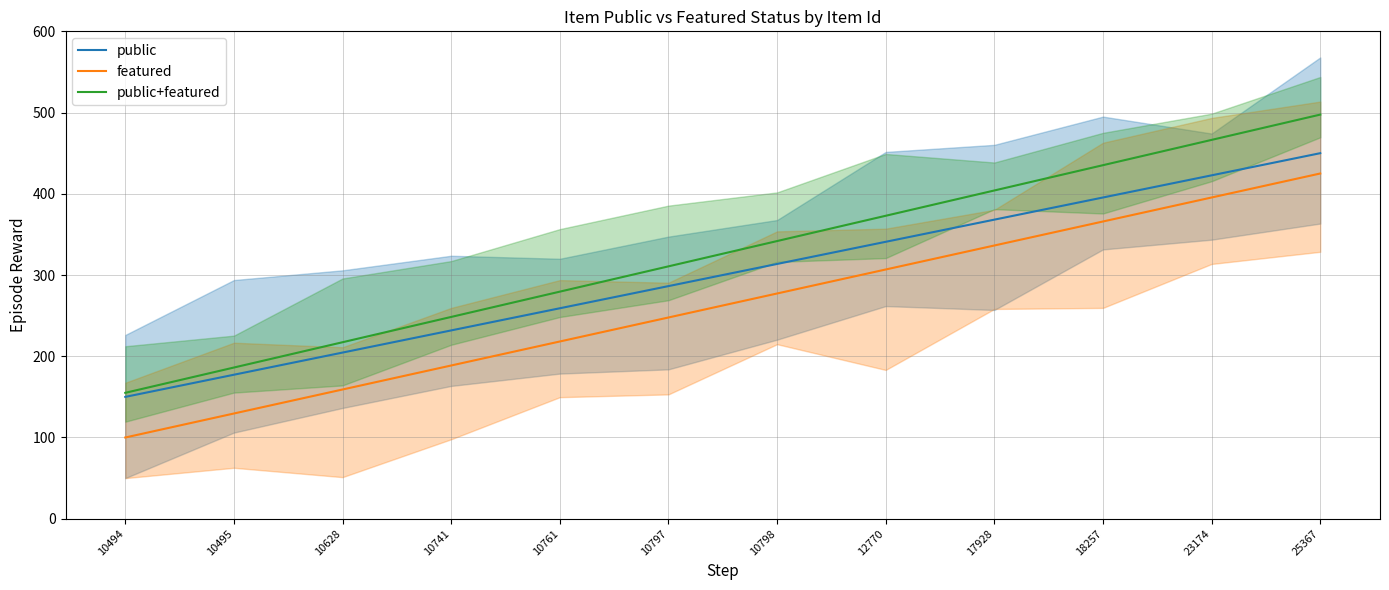

The value of featured at 17928 is 336.4. True or false?

True